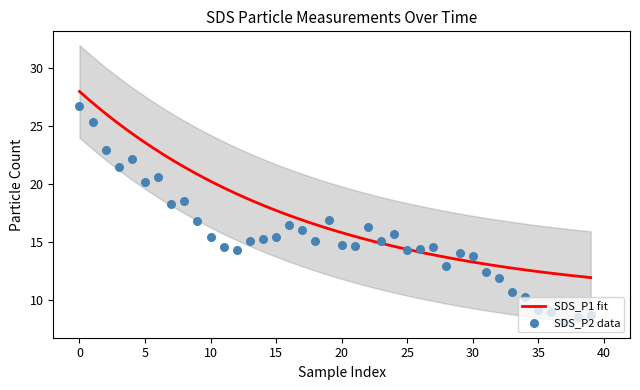

What is the maximum value for SDS_P1 fit?

28.0